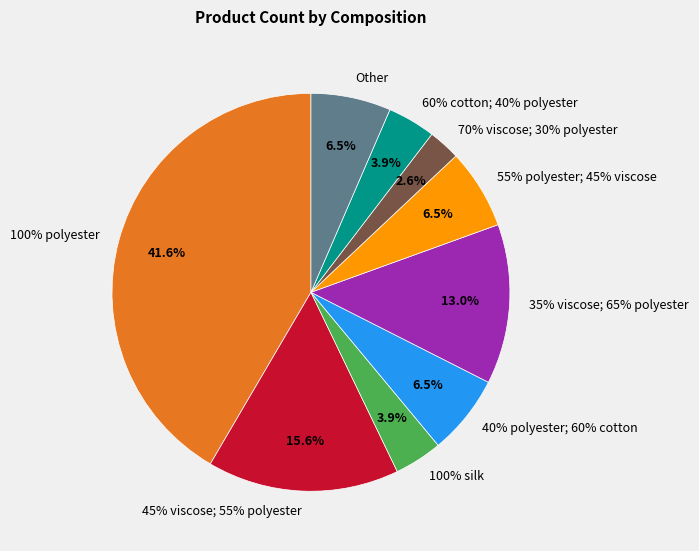

True or false: 100% polyester accounts for 32% of the total.

False